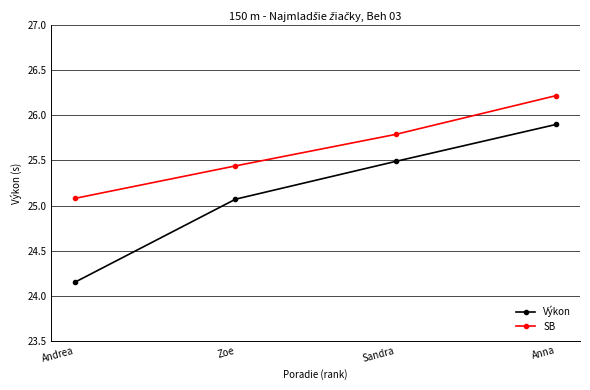

The SB series shows 26.2 at Anna. True or false?

True